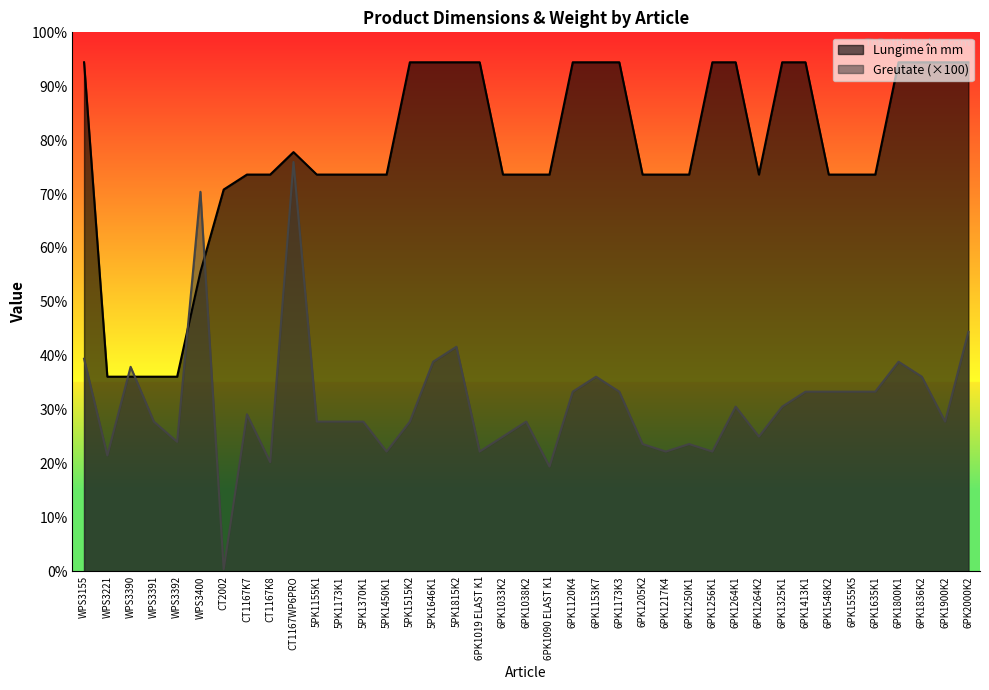

True or false: Lungime în mm and Greutate cross at least once.

True